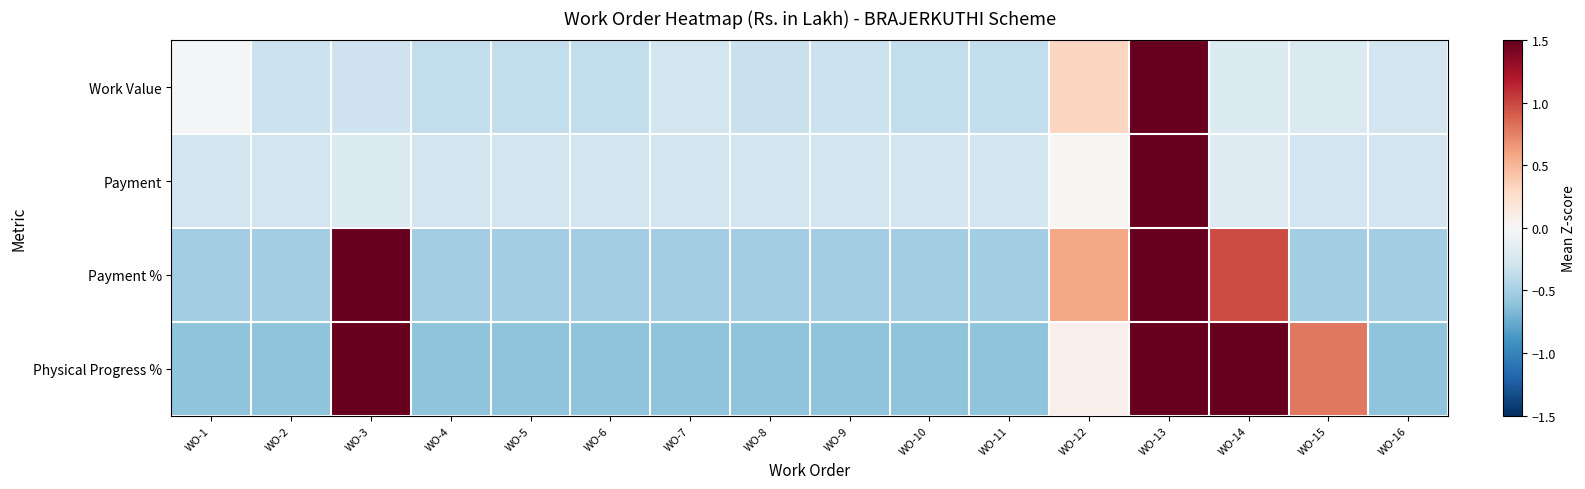

What is the minimum value shown in the chart?

-0.6